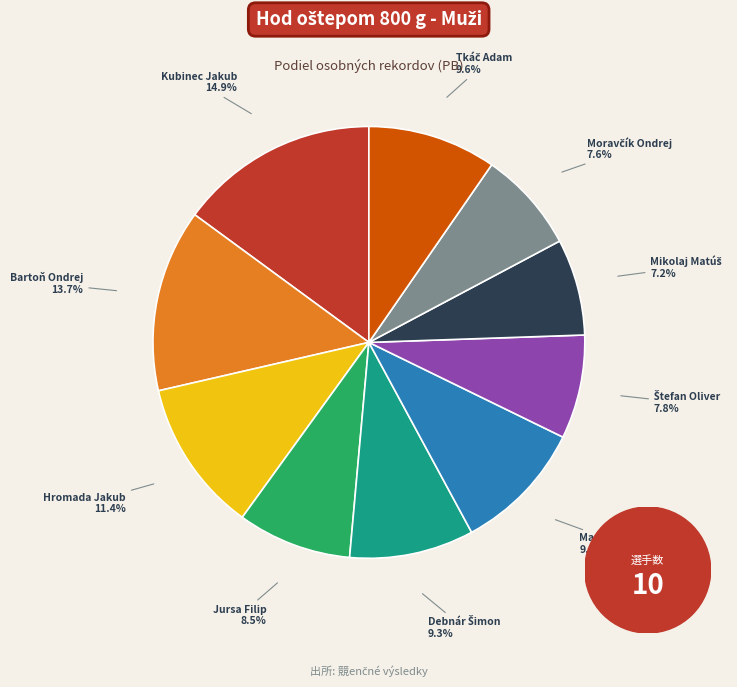

What is the largest slice in the pie chart?

Kubinec Jakub